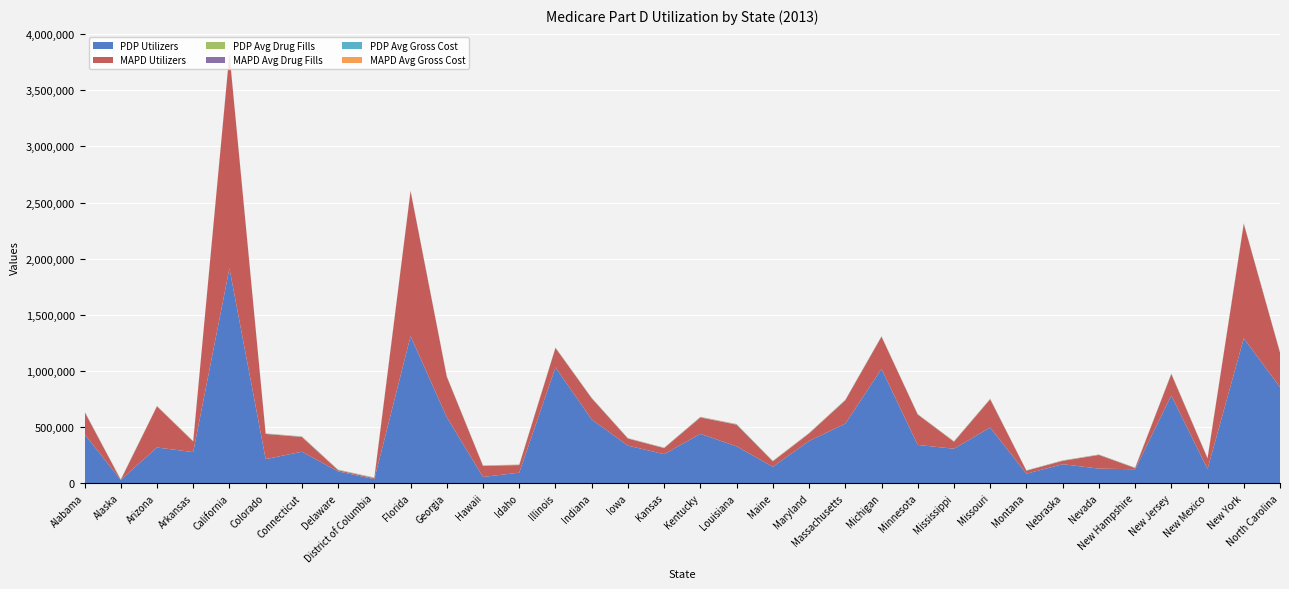

Reading right to left, list all the values displayed in this chart.

PDP Utilizers: North Carolina=854472.0	New York=1289845.0	New Mexico=125813.0	New Jersey=780039.0	New Hampshire=123333.0	Nevada=129016.0	Nebraska=168403.0	Montana=83685.0	Missouri=495313.0	Mississippi=306237.0	Minnesota=340011.0	Michigan=1017599.0	Massachusetts=529385.0	Maryland=375009.0	Maine=145345.0	Louisiana=327535.0	Kentucky=438659.0	Kansas=257919.0	Iowa=333979.0	Indiana=566833.0	Illinois=1031194.0	Idaho=92970.0	Hawaii=54941.0	Georgia=586705.0	Florida=1309466.0	District of Columbia=34929.0	Delaware=104520.0	Connecticut=279569.0	Colorado=213628.0	California=1913325.0	Arkansas=276008.0	Arizona=317265.0	Alaska=28170.0	Alabama=436312.0
MAPD Utilizers: North Carolina=307240.0	New York=1019512.0	New Mexico=94219.0	New Jersey=190804.0	New Hampshire=10502.0	Nevada=121708.0	Nebraska=29486.0	Montana=26403.0	Missouri=251173.0	Mississippi=62144.0	Minnesota=270666.0	Michigan=286697.0	Massachusetts=208026.0	Maryland=66739.0	Maine=48322.0	Louisiana=193062.0	Kentucky=146267.0	Kansas=53522.0	Iowa=62808.0	Indiana=188484.0	Illinois=172733.0	Idaho=67568.0	Hawaii=97773.0	Georgia=360543.0	Florida=1291683.0	District of Columbia=8606.0	Delaware=10144.0	Connecticut=131071.0	Colorado=224460.0	California=1910214.0	Arkansas=93987.0	Arizona=366013.0	Alaska=344.0	Alabama=199124.0
PDP Avg Drug Fills: North Carolina=57.0	New York=56.2	New Mexico=47.9	New Jersey=54.1	New Hampshire=52.7	Nevada=51.2	Nebraska=56.7	Montana=52.2	Missouri=61.3	Mississippi=59.3	Minnesota=53.2	Michigan=56.5	Massachusetts=54.6	Maryland=53.8	Maine=57.4	Louisiana=61.4	Kentucky=64.3	Kansas=57.7	Iowa=57.3	Indiana=60.5	Illinois=56.6	Idaho=54.7	Hawaii=44.6	Georgia=58.0	Florida=57.2	District of Columbia=50.2	Delaware=53.5	Connecticut=55.6	Colorado=50.2	California=54.7	Arkansas=56.8	Arizona=47.7	Alaska=60.0	Alabama=60.7
MAPD Avg Drug Fills: North Carolina=52.8	New York=49.8	New Mexico=44.3	New Jersey=48.7	New Hampshire=43.7	Nevada=47.9	Nebraska=50.2	Montana=42.6	Missouri=51.7	Mississippi=54.2	Minnesota=50.6	Michigan=49.4	Massachusetts=51.8	Maryland=49.8	Maine=43.7	Louisiana=54.9	Kentucky=56.2	Kansas=51.1	Iowa=50.3	Indiana=51.6	Illinois=48.9	Idaho=46.6	Hawaii=42.0	Georgia=52.5	Florida=52.7	District of Columbia=46.3	Delaware=50.2	Connecticut=45.6	Colorado=45.4	California=47.4	Arkansas=53.7	Arizona=50.1	Alaska=48.3	Alabama=57.5
PDP Avg Gross Cost: North Carolina=3412.4	New York=4144.4	New Mexico=2575.3	New Jersey=3787.1	New Hampshire=2878.9	Nevada=2962.3	Nebraska=2886.8	Montana=2739.7	Missouri=3491.8	Mississippi=3189.5	Minnesota=2761.8	Michigan=3104.5	Massachusetts=3178.0	Maryland=3283.3	Maine=3146.2	Louisiana=3802.3	Kentucky=3534.8	Kansas=2934.5	Iowa=2620.7	Indiana=3431.2	Illinois=3047.8	Idaho=2942.9	Hawaii=3037.5	Georgia=3386.7	Florida=3608.8	District of Columbia=4233.9	Delaware=3356.1	Connecticut=3721.3	Colorado=2973.4	California=3697.2	Arkansas=2837.4	Arizona=2510.6	Alaska=3585.7	Alabama=3198.5
MAPD Avg Gross Cost: North Carolina=2455.3	New York=2834.4	New Mexico=1980.1	New Jersey=3025.1	New Hampshire=1931.2	Nevada=1791.3	Nebraska=2157.3	Montana=1819.3	Missouri=2242.4	Mississippi=2383.4	Minnesota=1992.2	Michigan=2087.5	Massachusetts=2204.6	Maryland=2193.0	Maine=2010.4	Louisiana=2491.6	Kentucky=2646.8	Kansas=2093.5	Iowa=1884.1	Indiana=2327.3	Illinois=1930.8	Idaho=2061.6	Hawaii=2162.3	Georgia=2719.9	Florida=2159.3	District of Columbia=2061.5	Delaware=2728.6	Connecticut=2485.8	Colorado=1861.0	California=1813.4	Arkansas=2414.6	Arizona=2370.9	Alaska=2535.7	Alabama=2649.1